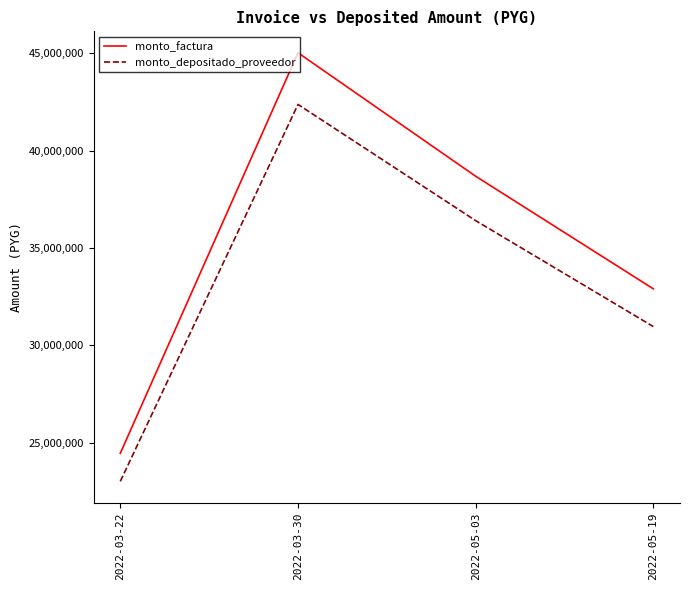

How many values in the monto_depositado_proveedor series are below 36406601?

2